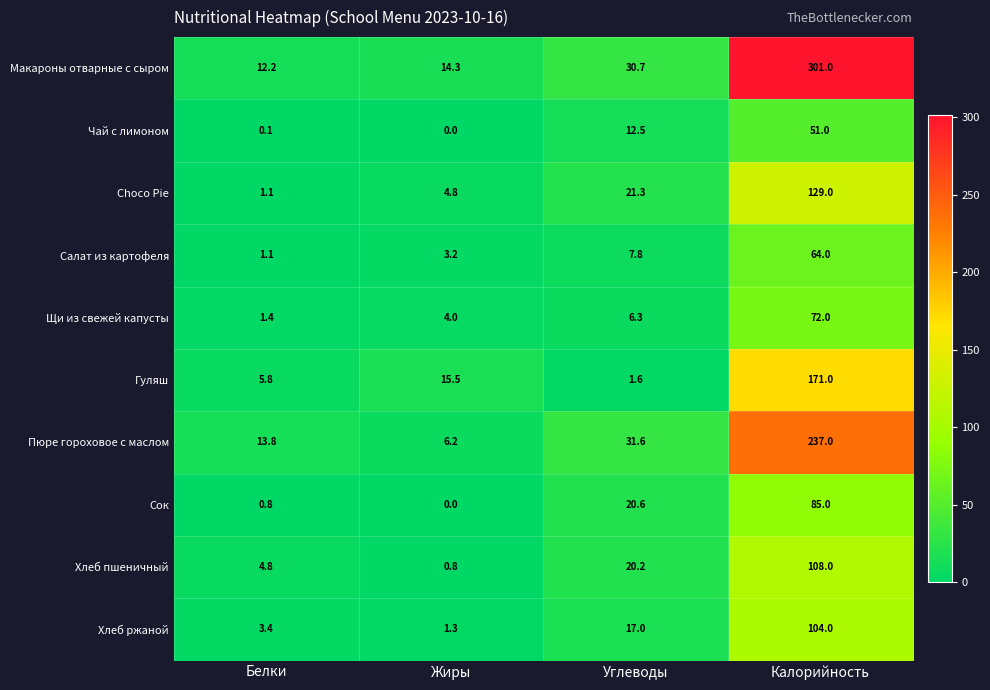

At which category is the sum across all series the highest?

Калорийность